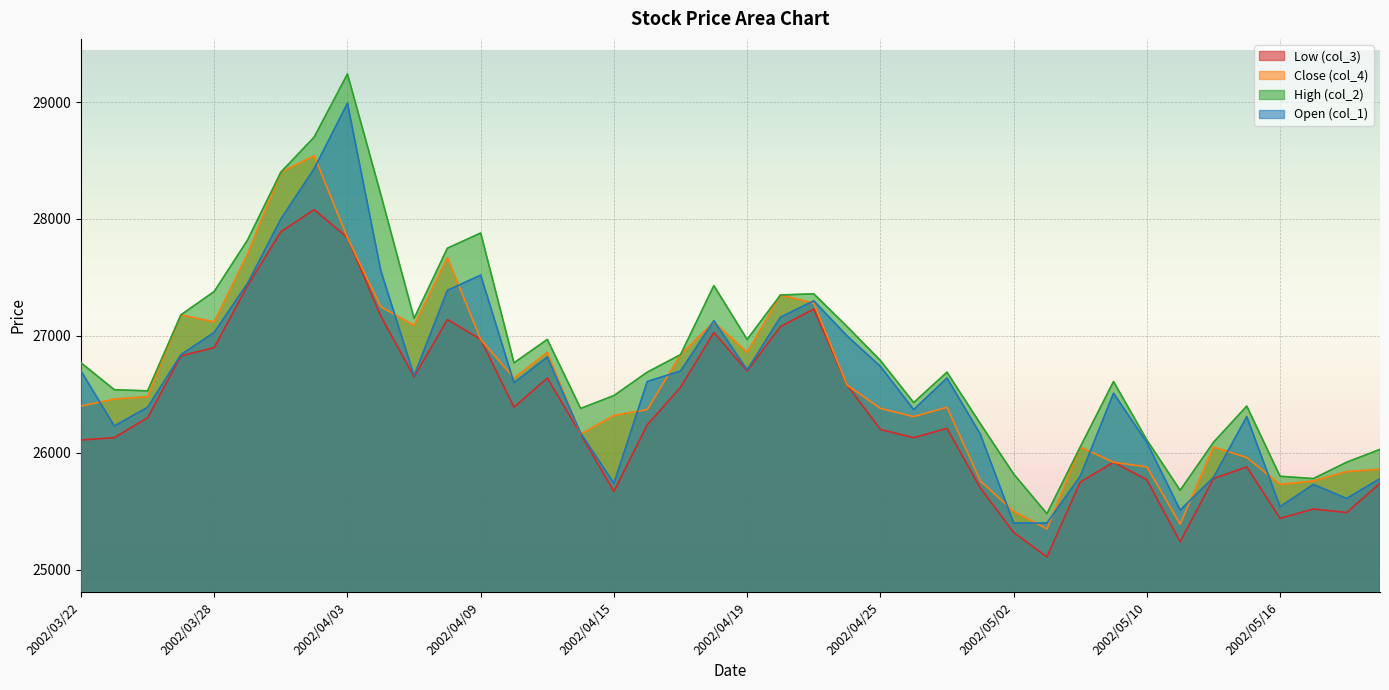

Rank the series at 2002/05/13 from lowest to highest value.

Low (col_3), Close (col_4), Open (col_1), High (col_2)